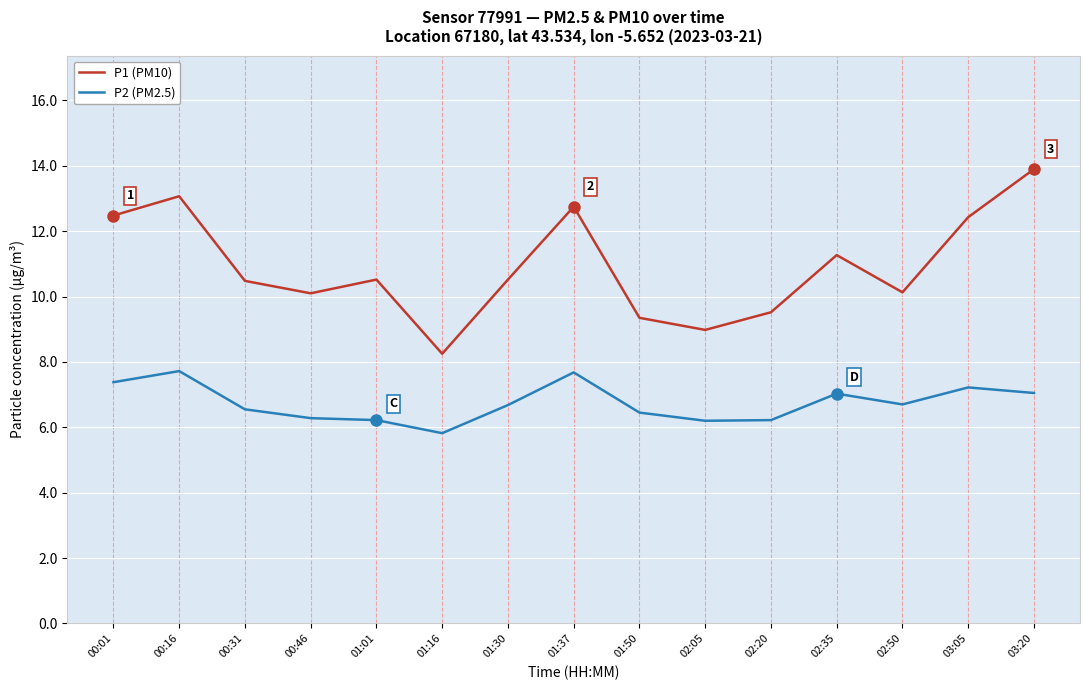

What is the total value across all series at 01:01?

16.7